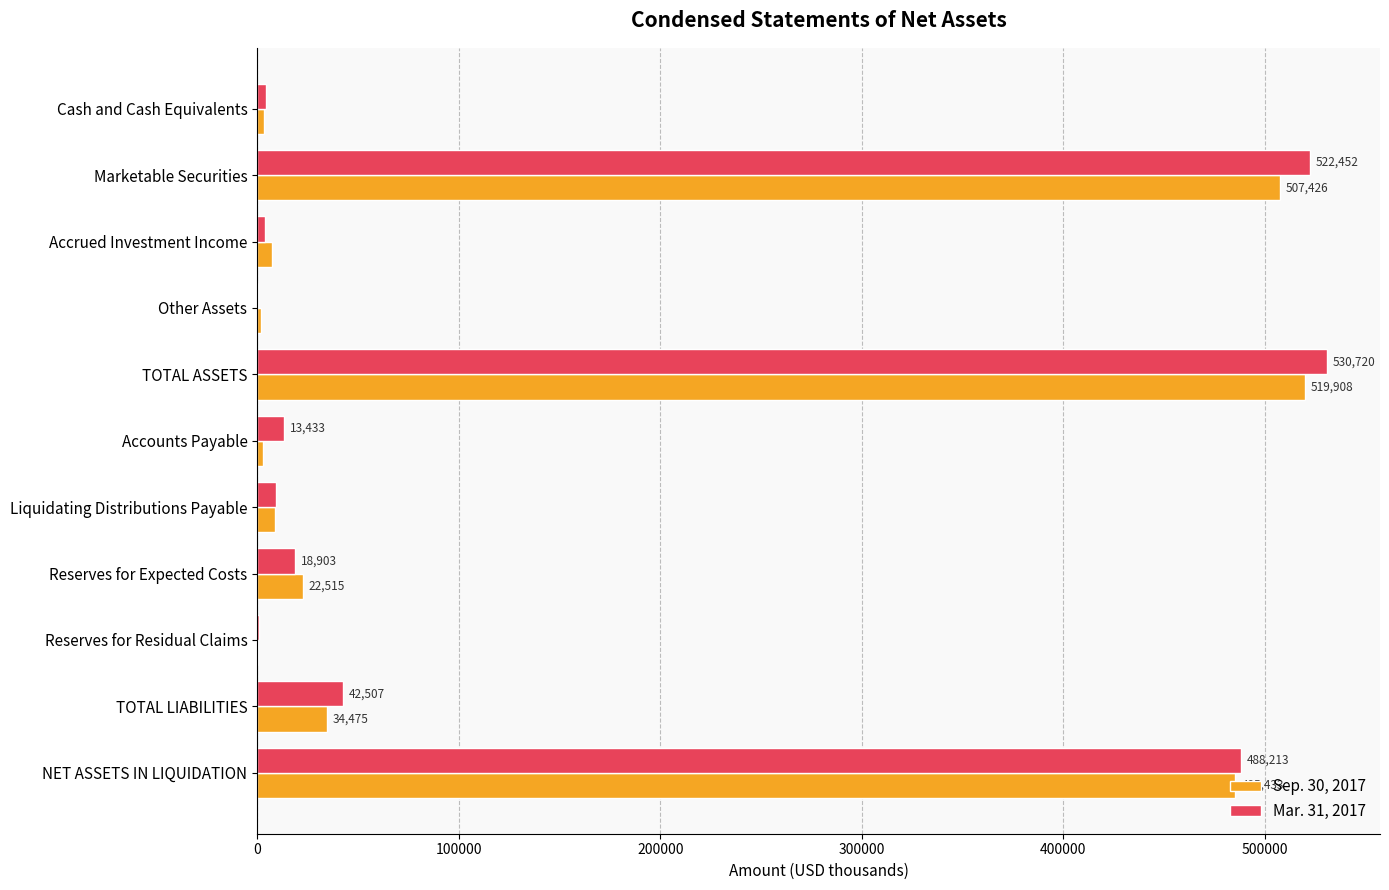

At which category is the sum across all series the highest?

TOTAL ASSETS